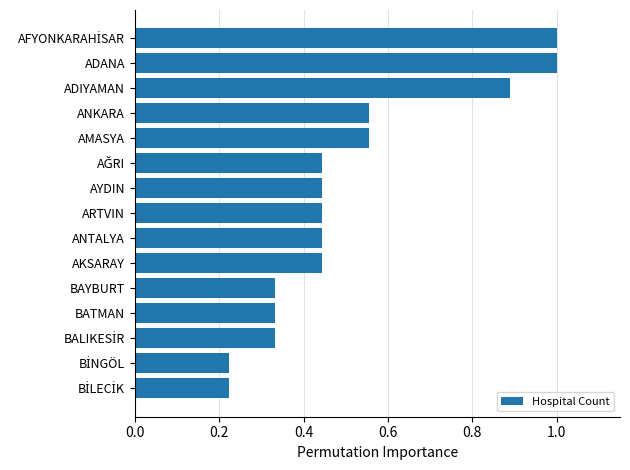

What is the label of the 12th bar from the bottom?

ANKARA